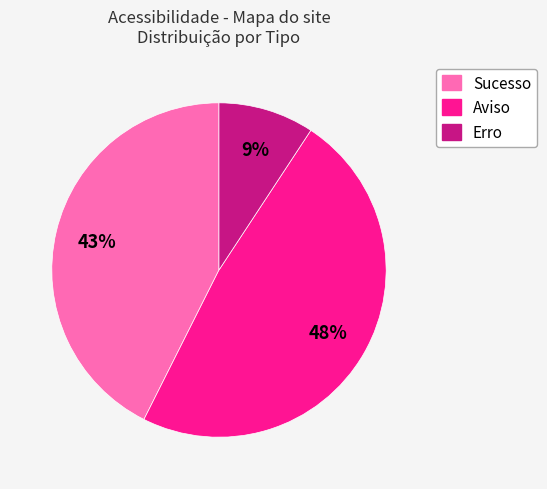

To the nearest percent, what is the average slice percentage?

33%